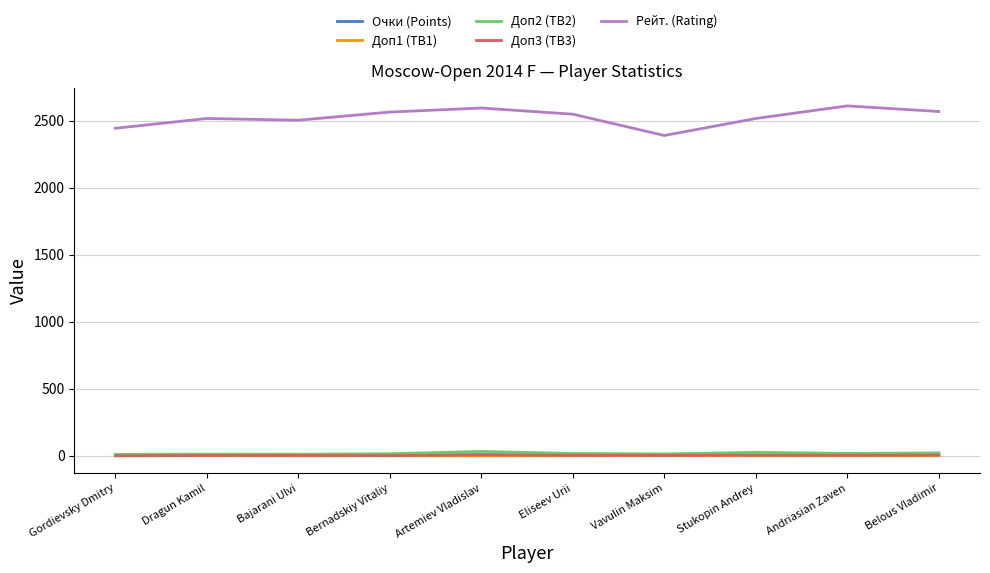

How many series are shown in this chart?

5